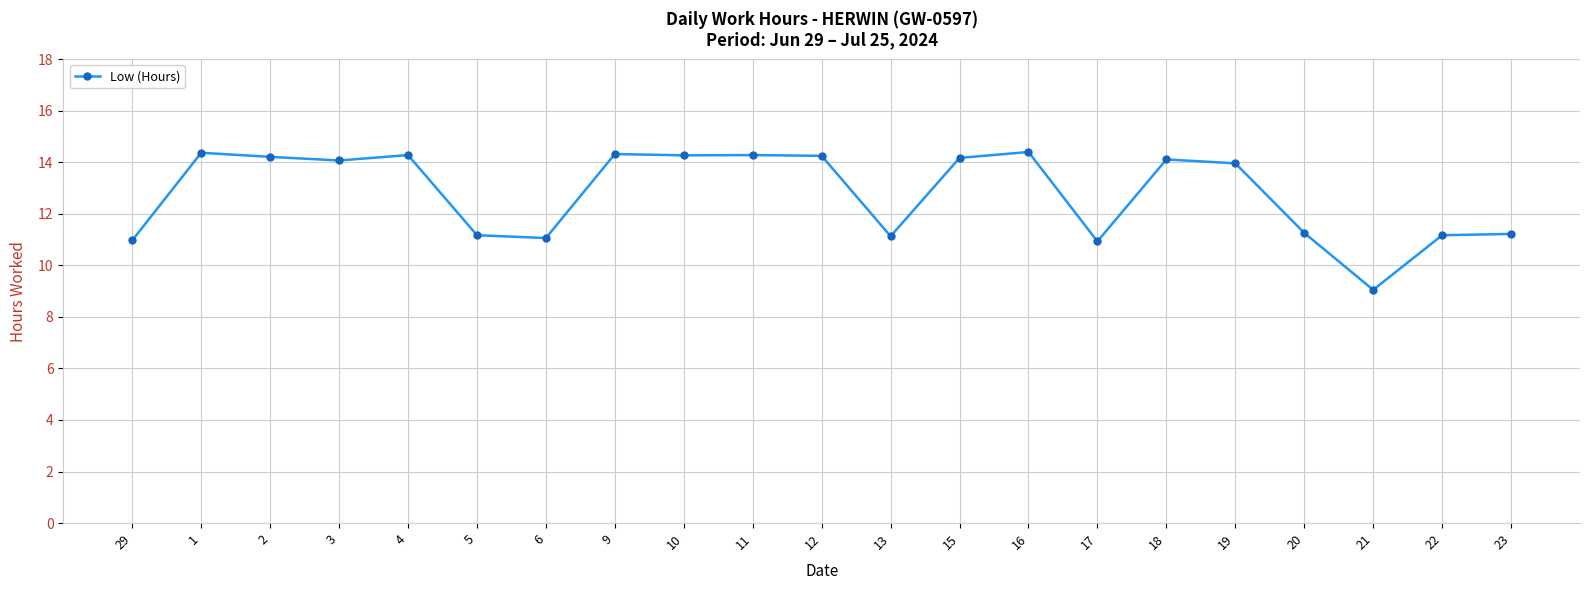

What is the average value?

12.8